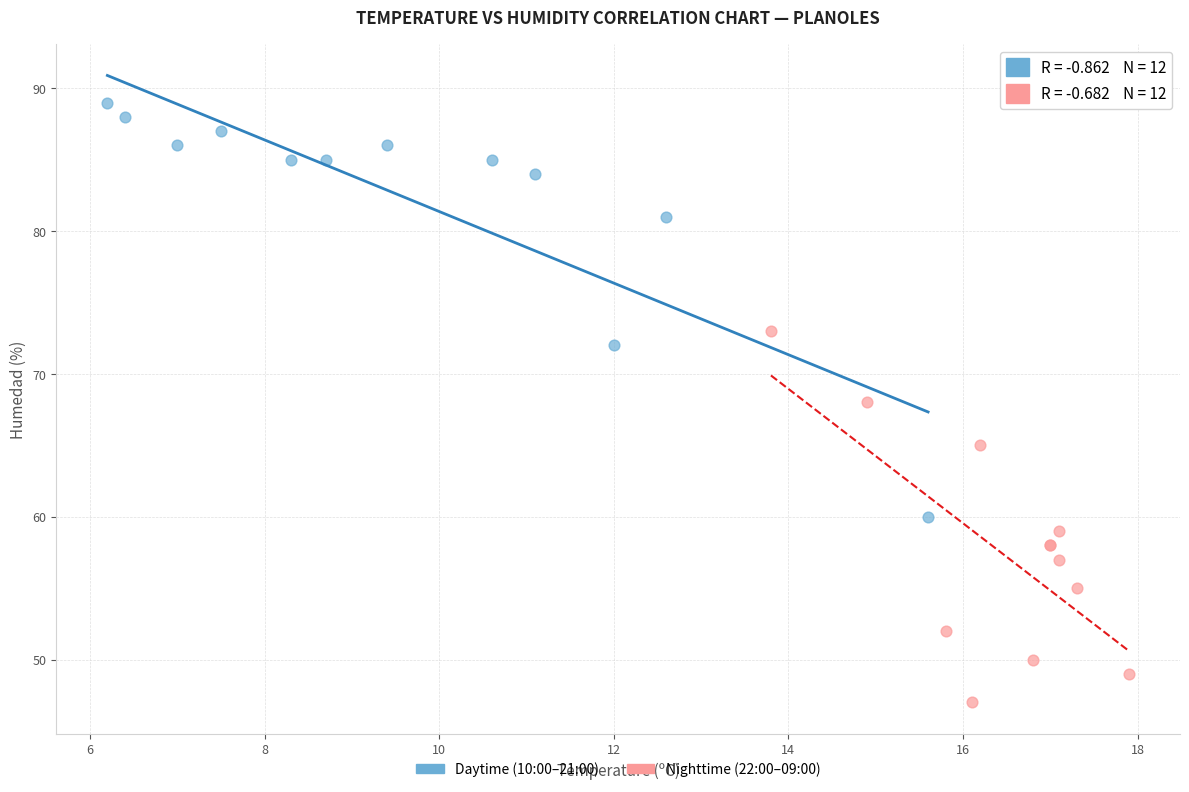

Which series reaches the maximum Y coordinate?

Daytime (10:00–21:00)